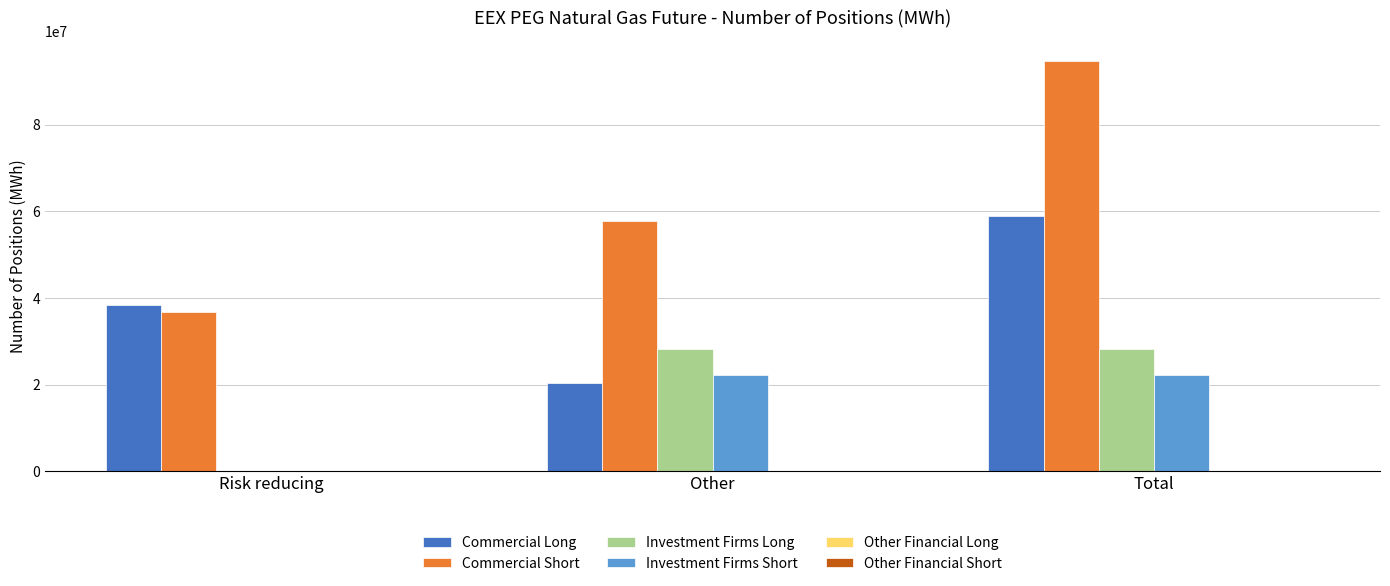

True or false: Investment Firms Short has a value of 34270542 at Total.

False